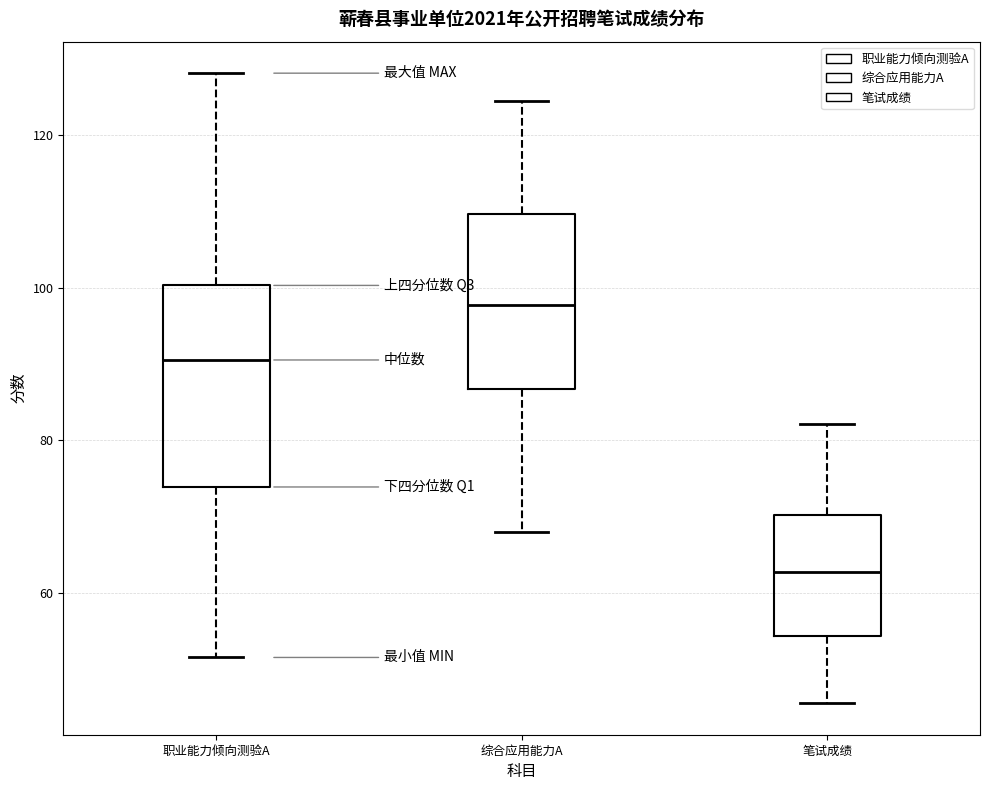

Where does the lower whisker of the box for 笔试成绩 end on the y-axis? The values are not printed on the chart, so give them approximately, as read against the axis.

46